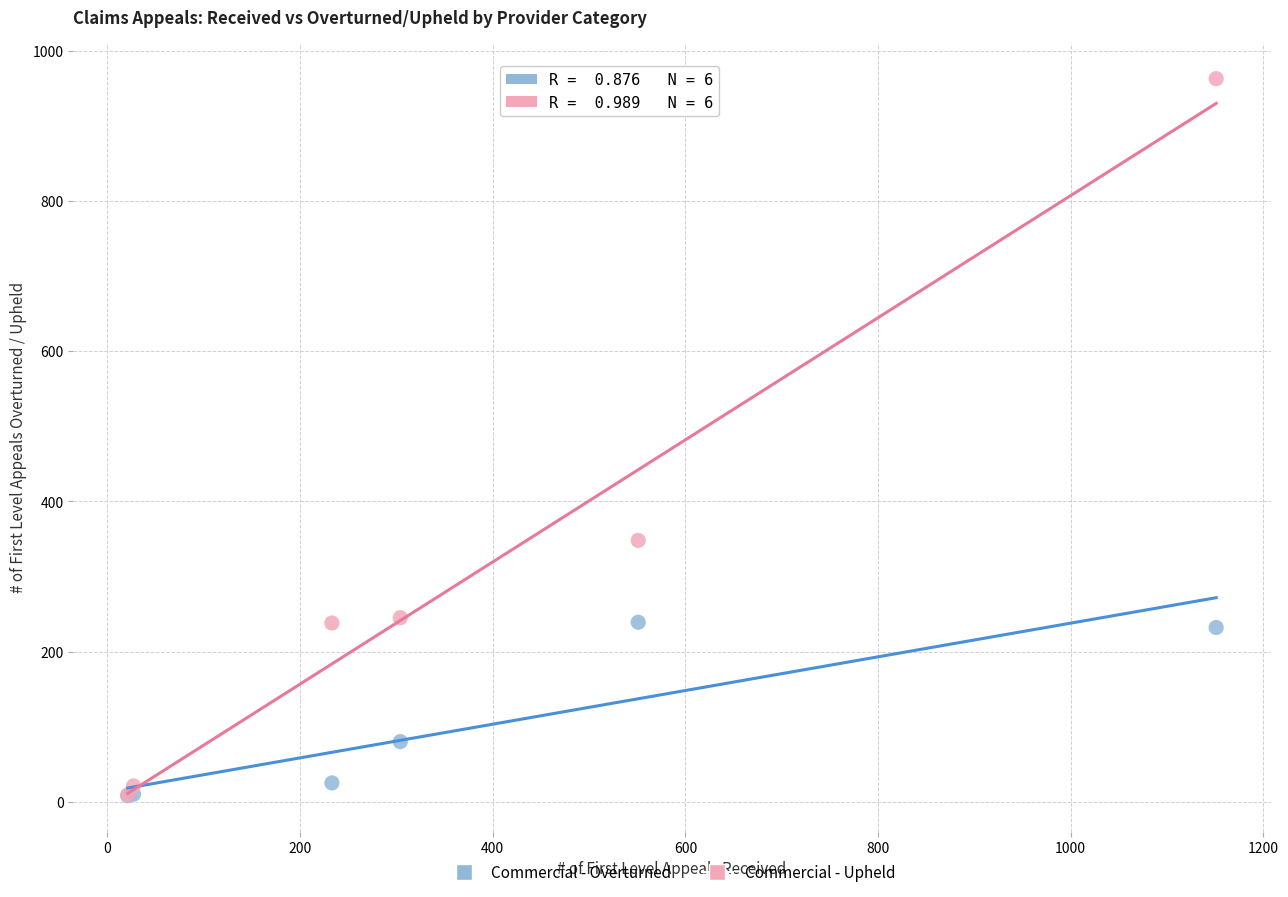

What are all the series names shown in the legend?

Commercial - Overturned, Commercial - Upheld